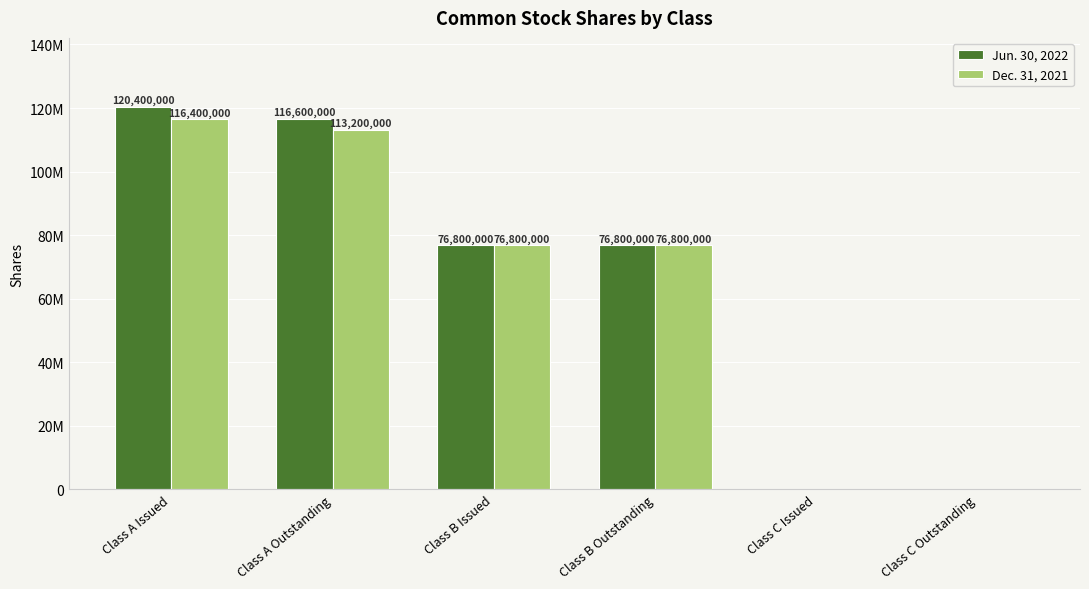

What are all the series names shown in the legend?

Jun. 30, 2022, Dec. 31, 2021